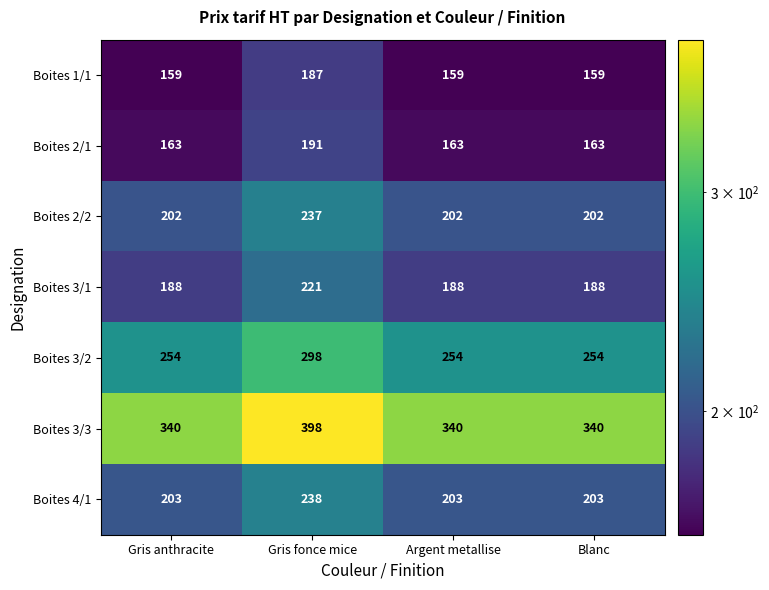

What is the greatest value displayed?

398